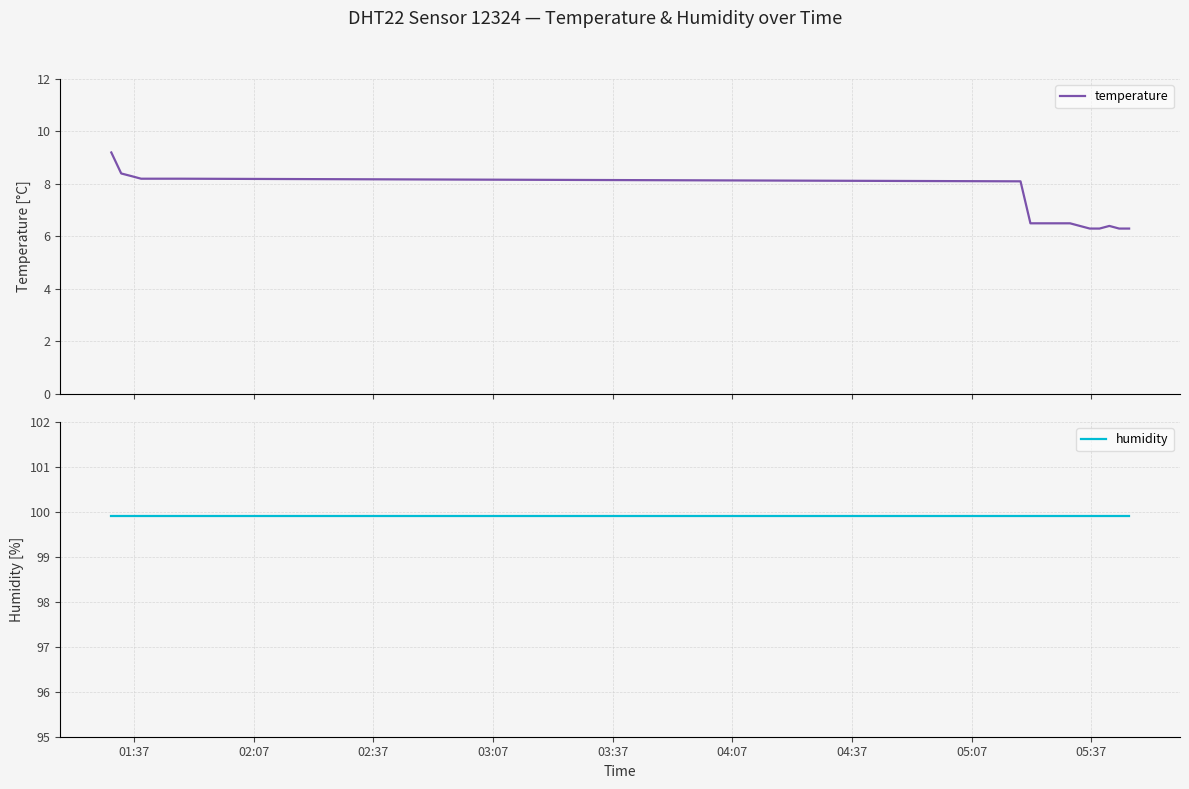

How many data points does each series have?

20